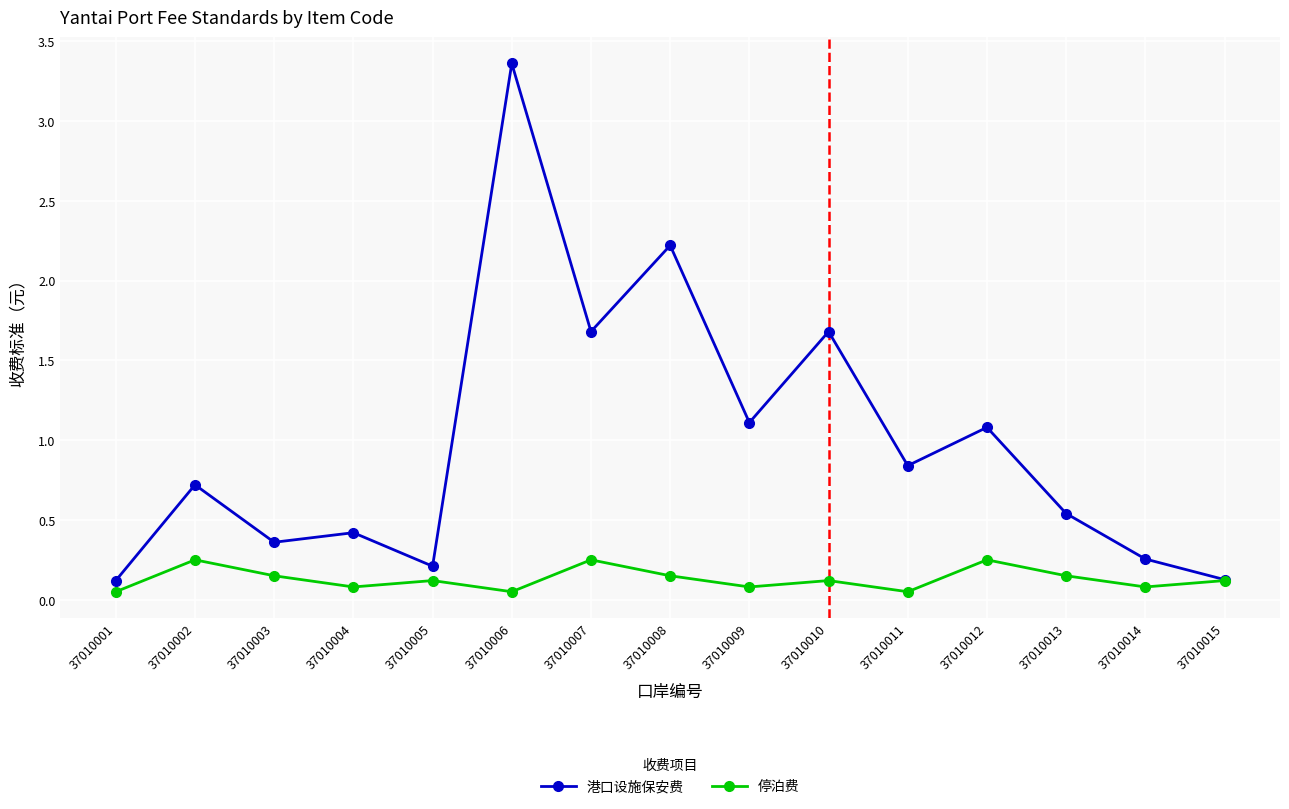

At 37010005, list the series in order from smallest to largest.

停泊费, 港口设施保安费